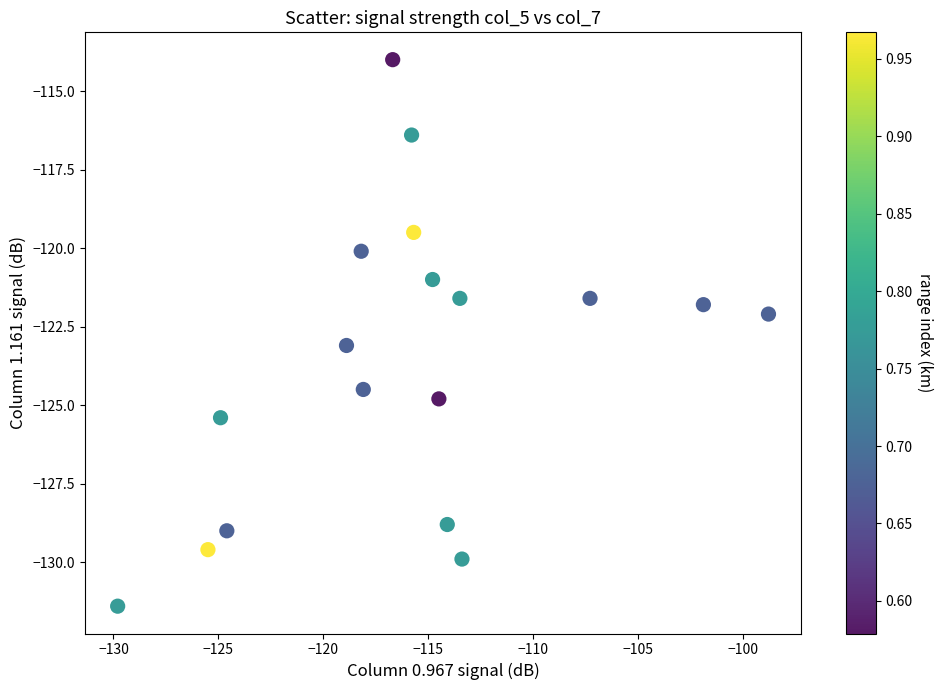

What is the range of X values (max minus min)?

31.0